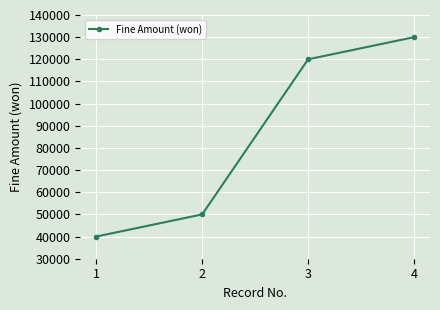

What is the maximum value shown in the chart?

130000